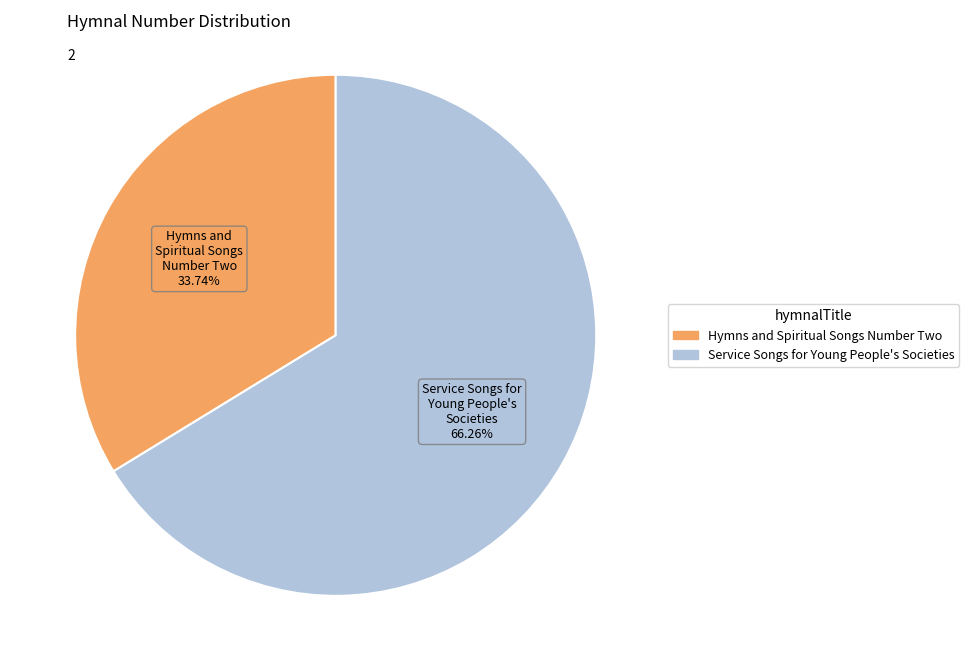

To the nearest percent, what is the difference between the largest and smallest slice percentages?

33%